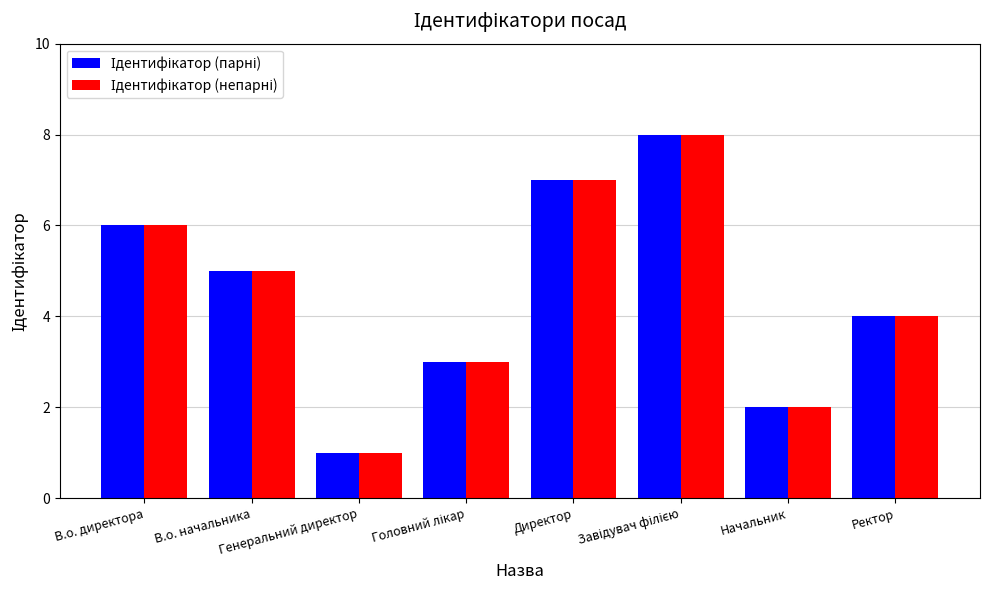

What is the greatest value displayed?

8